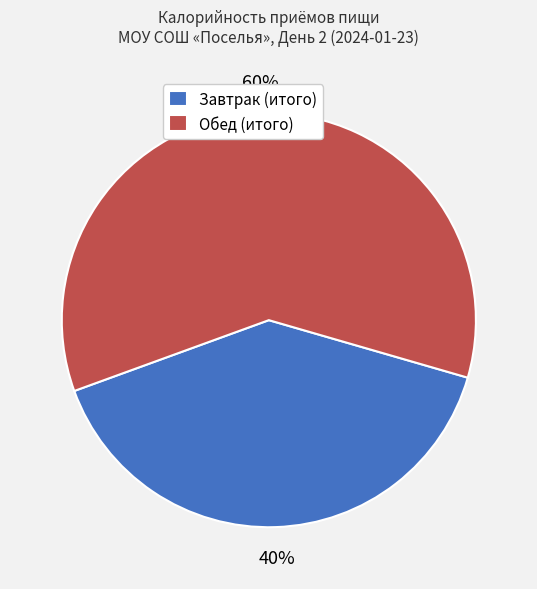

Which category has the smallest portion of the pie?

Завтрак (итого)